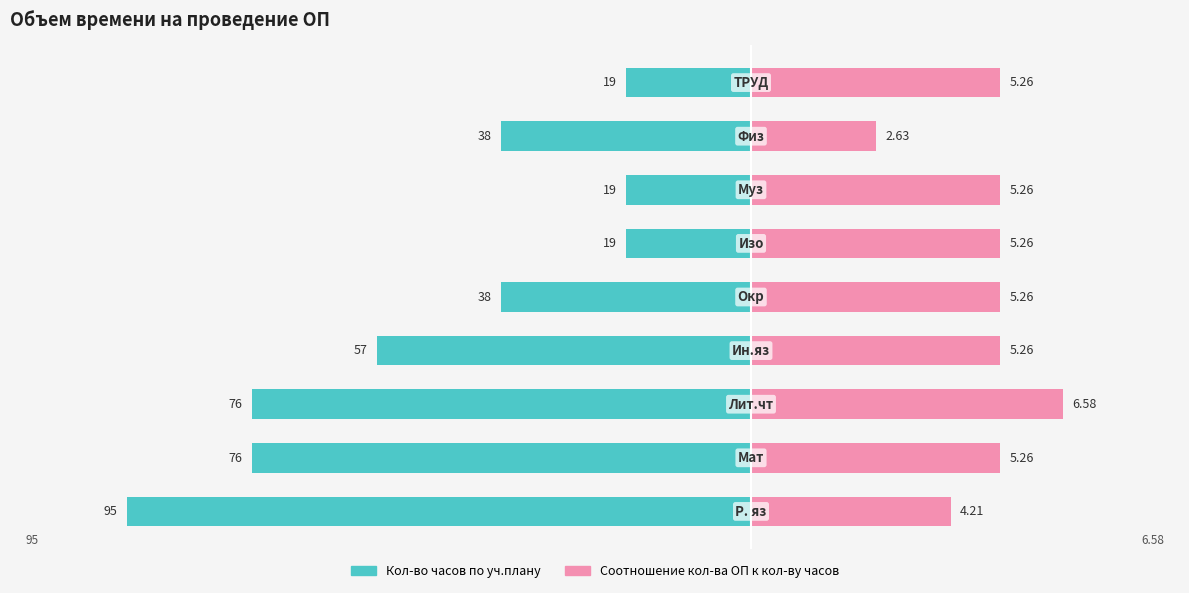

Which series changed the most between 3 and 5?

Кол-во часов по уч.плану